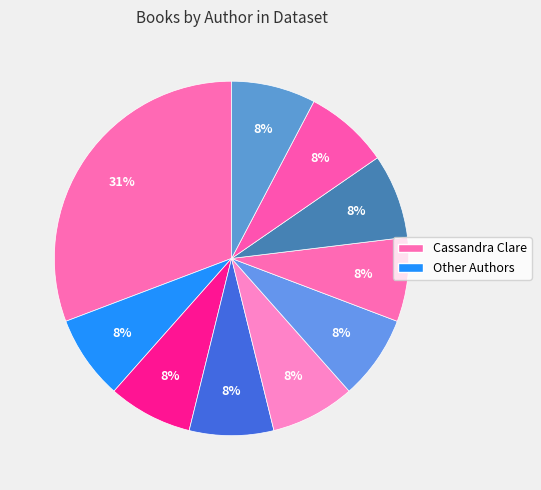

Count the number of slices in the pie.

10